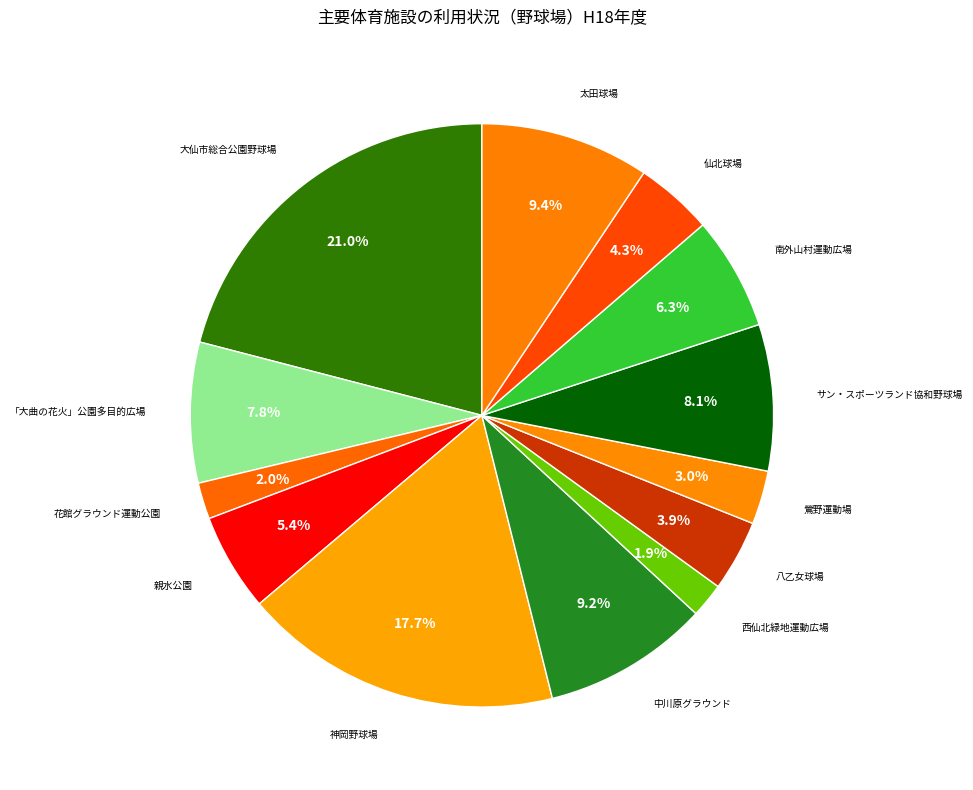

How many slices are in this pie chart?

13